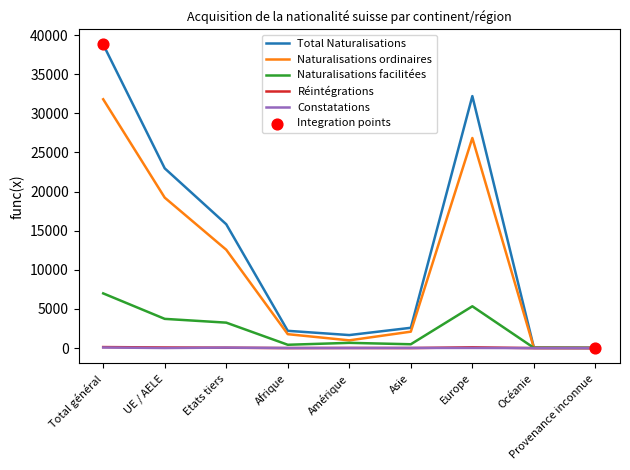

Which series has the largest range (max minus min)?

Total Naturalisations